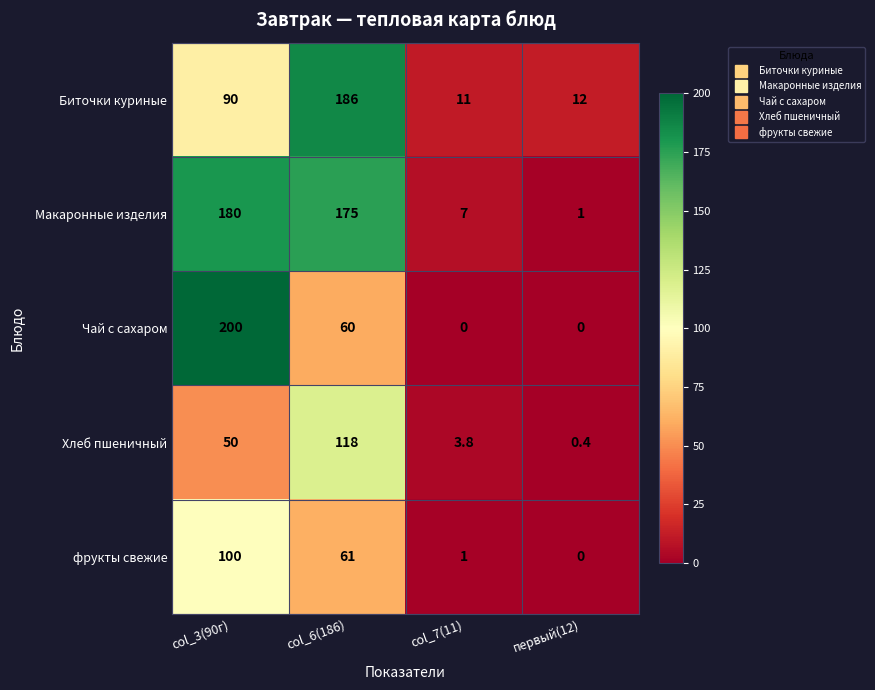

What is the lowest value of the Хлеб пшеничный series?

0.4